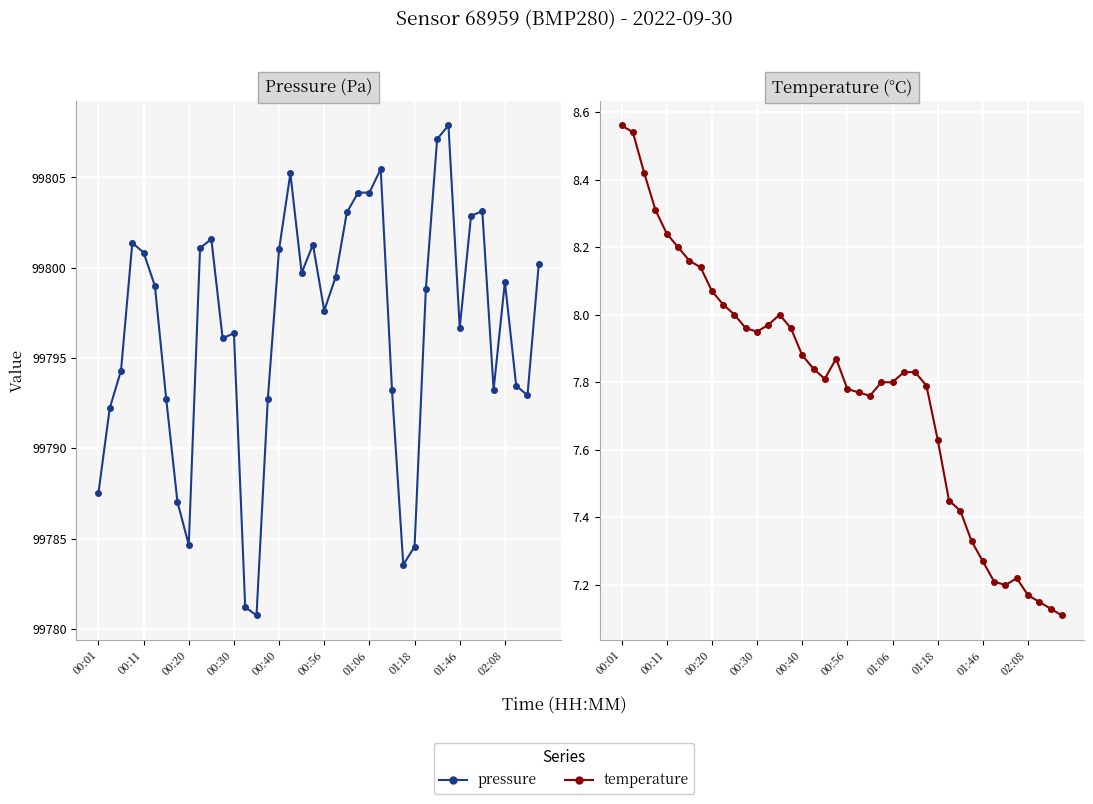

How many values in the pressure series are below 99799?

20